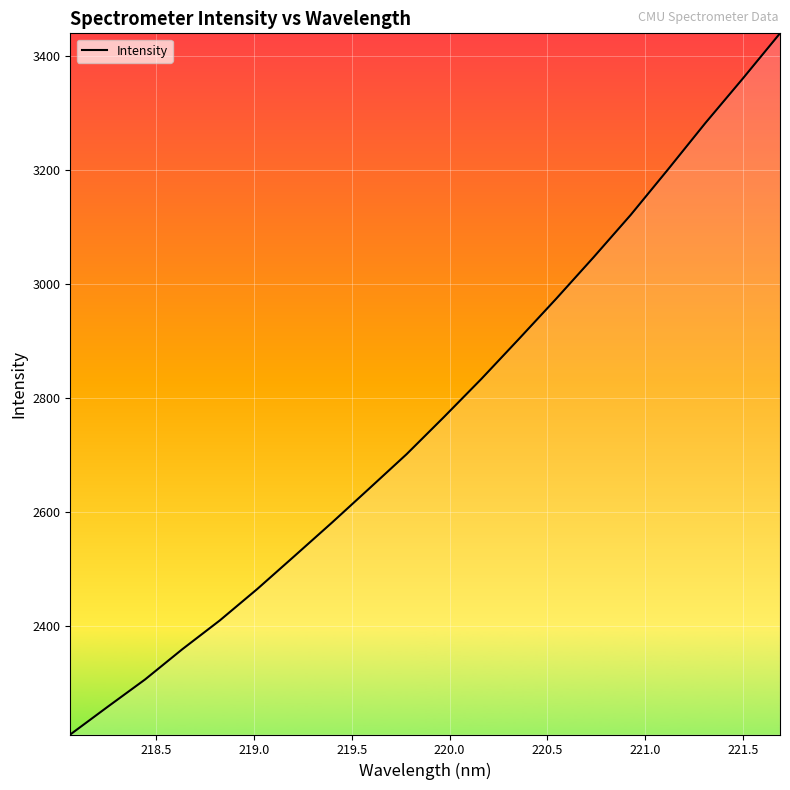

What is the difference between the maximum and minimum values?

1230.1